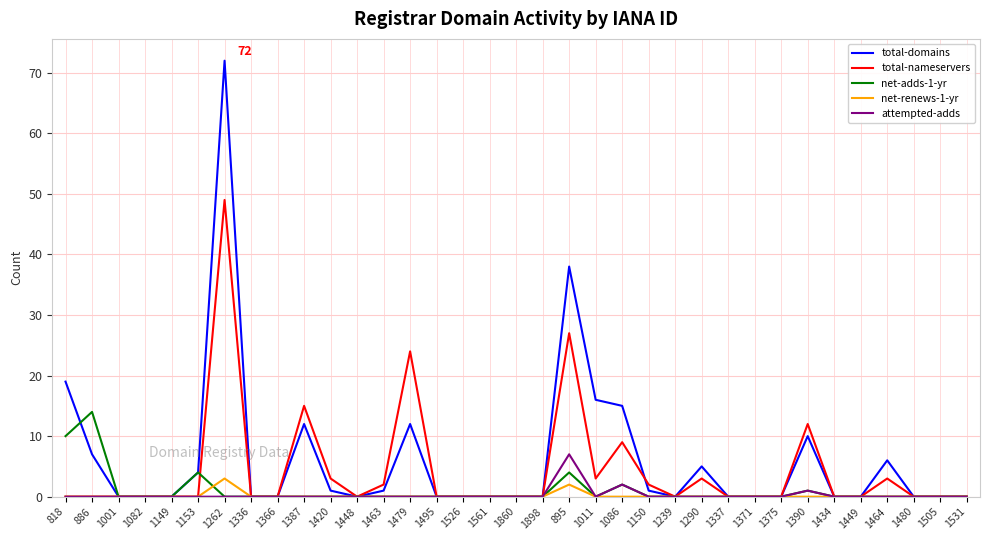

At which label is attempted-adds closest to 3?

1086